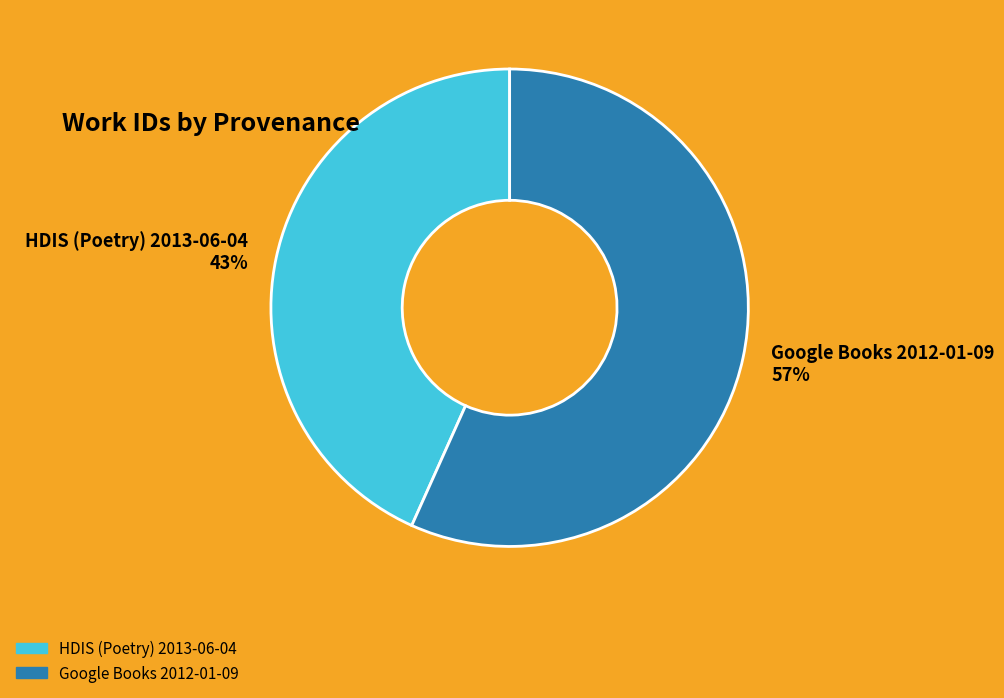

Which slice represents more than half of the pie?

Google Books 2012-01-09